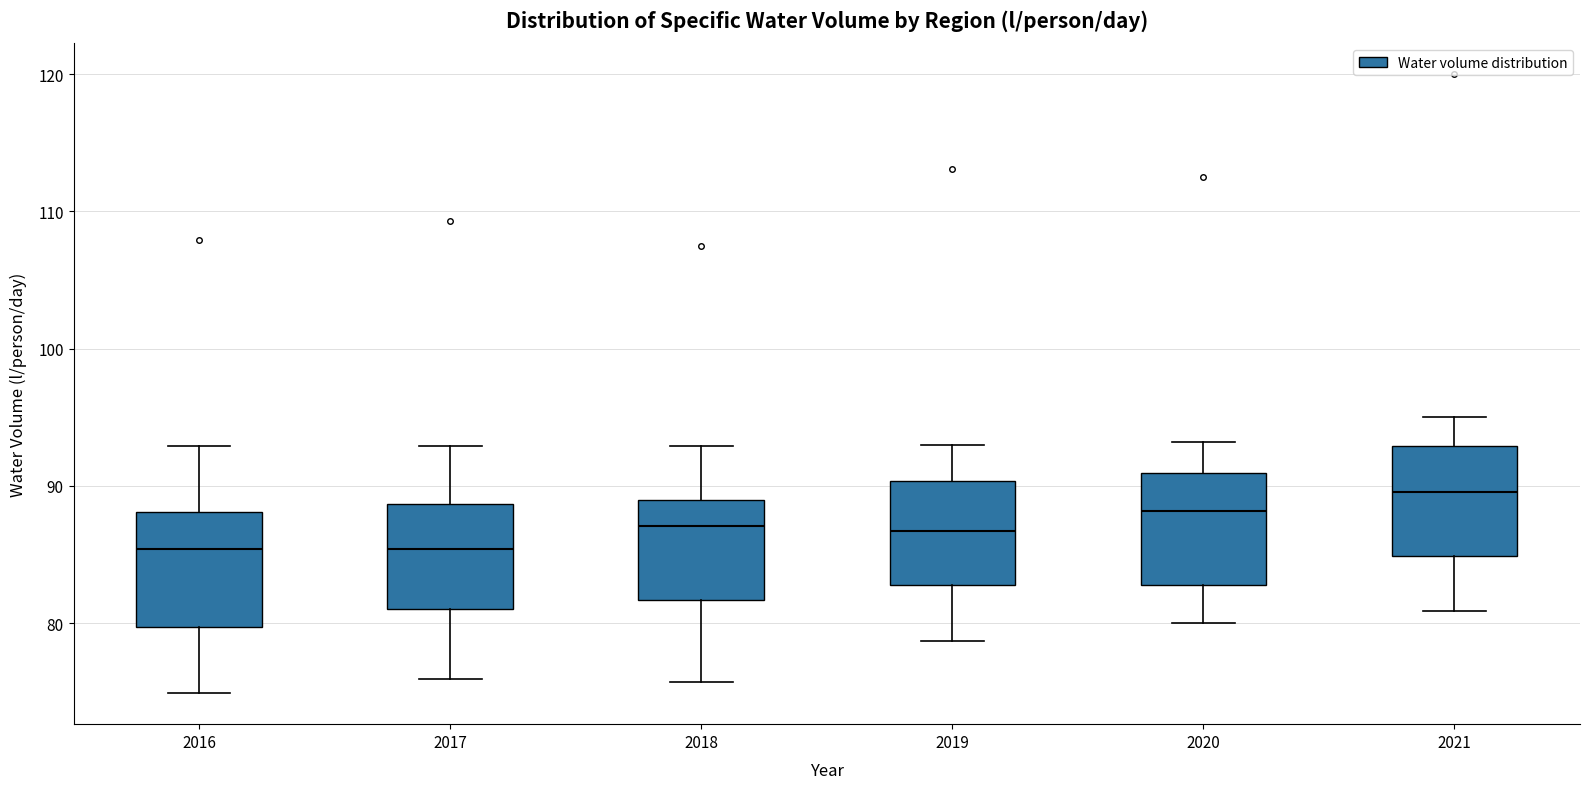

Reading left to right, transcribe this box plot: for each box, give where its median line is, the range the box spans, and where its two whiskers end, as read against the y-axis. The values are not printed on the chart, so give them approximately, as read against the axis.

2016: median 85, box 80 to 88, whiskers 75 to 93
2017: median 85, box 81 to 89, whiskers 76 to 93
2018: median 87, box 82 to 89, whiskers 76 to 93
2019: median 87, box 83 to 90, whiskers 79 to 93
2020: median 88, box 83 to 91, whiskers 80 to 93
2021: median 90, box 85 to 93, whiskers 81 to 95